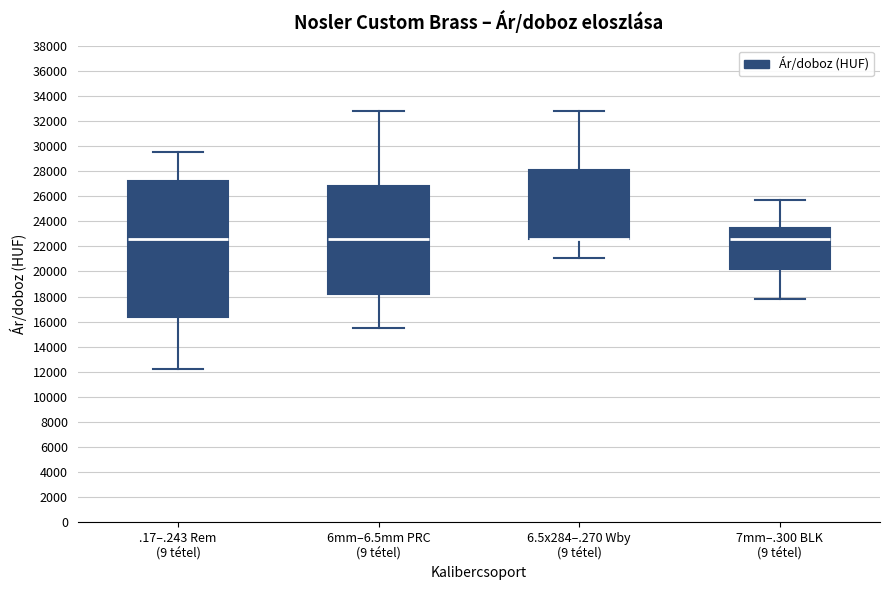

Reading left to right, transcribe this box plot: for each box, give where its median line is, the range the box spans, and where its two whiskers end, as read against the y-axis. The values are not printed on the chart, so give them approximately, as read against the axis.

.17–.243 Rem (9 tétel): median 22600, box 16400 to 27200, whiskers 12200 to 29600
6mm–6.5mm PRC (9 tétel): median 22600, box 18200 to 26800, whiskers 15600 to 32800
6.5x284–.270 Wby (9 tétel): median 22600 (drawn on the box's lower edge), box 22600 to 28200, whiskers 21200 to 32800
7mm–.300 BLK (9 tétel): median 22600, box 20200 to 23600, whiskers 17800 to 25800